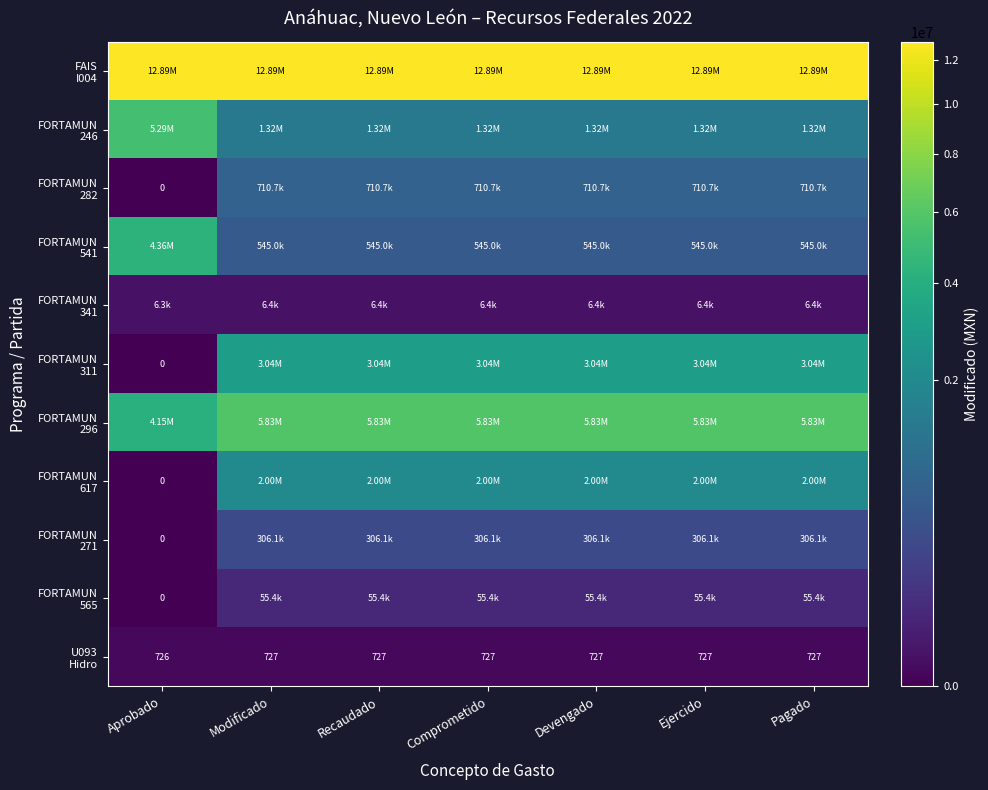

What is the highest value of the FORTAMUN 282 series?

710742.4